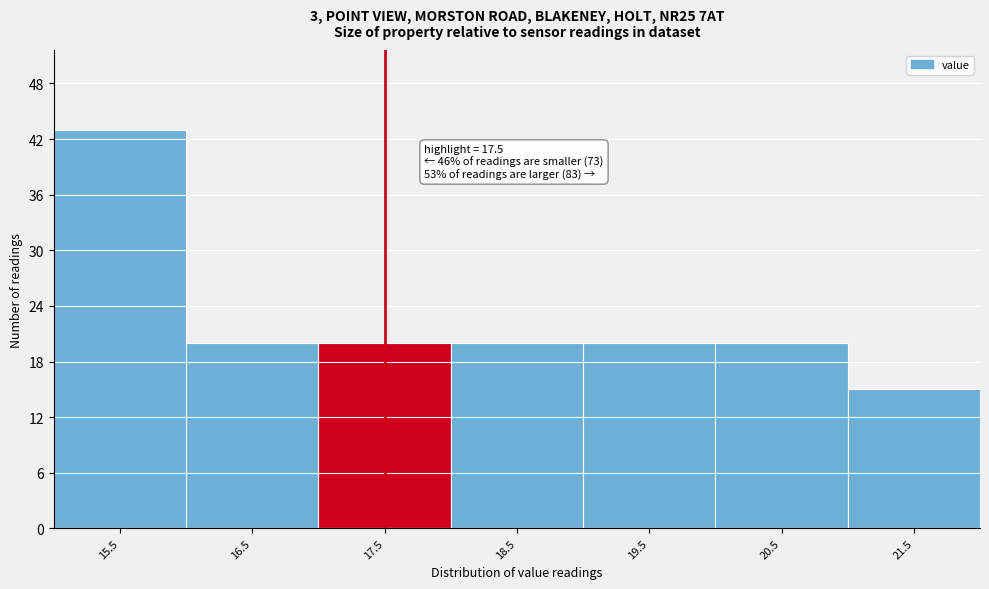

Which range on the x-axis has the tallest bar?

15 to 16